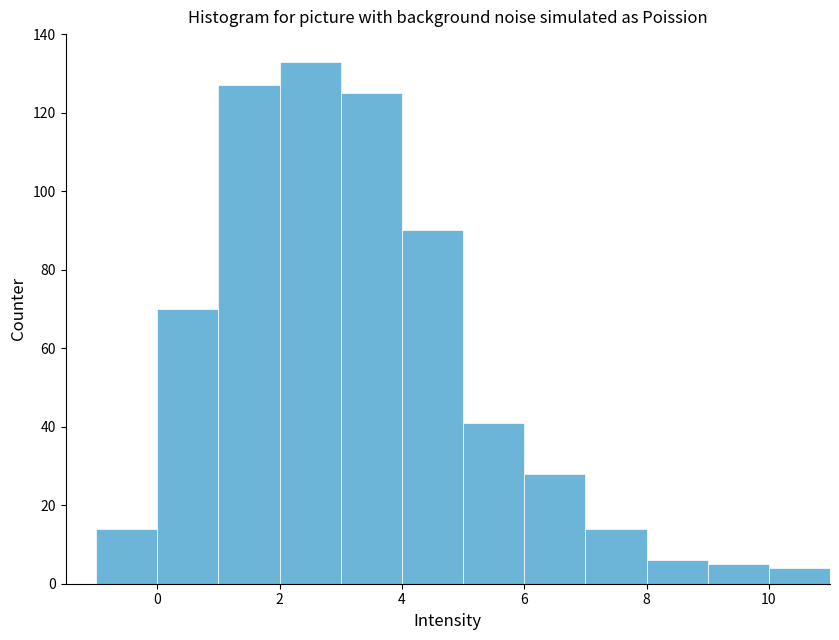

Reading left to right, transcribe this chart: for each bar, give the range it covers on the x-axis and its height. The values are not printed on the chart, so give them approximately, as read against the axis.

-1 to 0: 14
0 to 1: 70
1 to 2: 128
2 to 3: 134
3 to 4: 126
4 to 5: 90
5 to 6: 42
6 to 7: 28
7 to 8: 14
8 to 9: 6
9 to 10: 6
10 to 11: 4